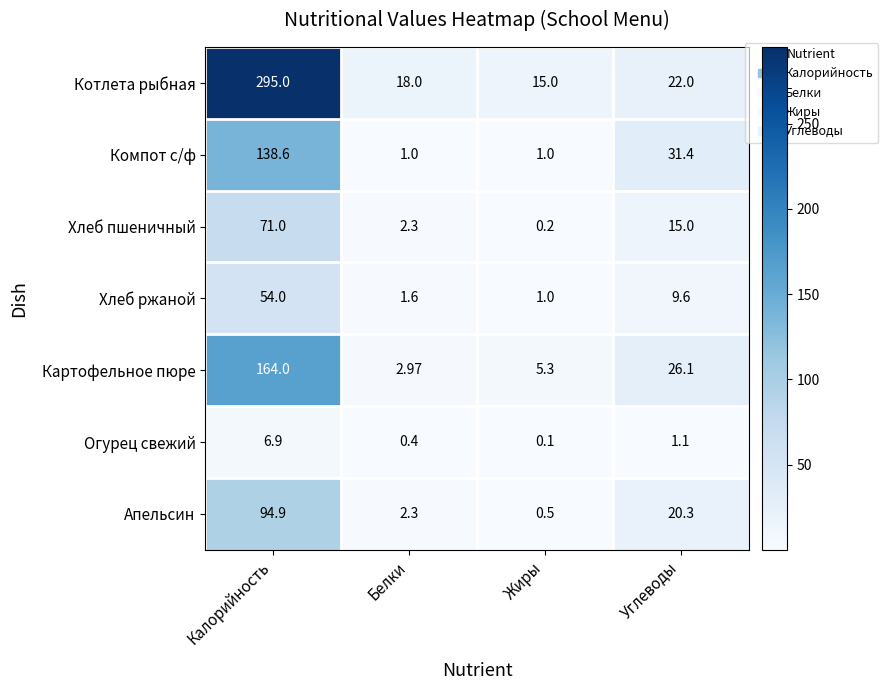

Is the value of Картофельное пюре at Жиры greater than the value of Огурец свежий at Жиры?

Yes